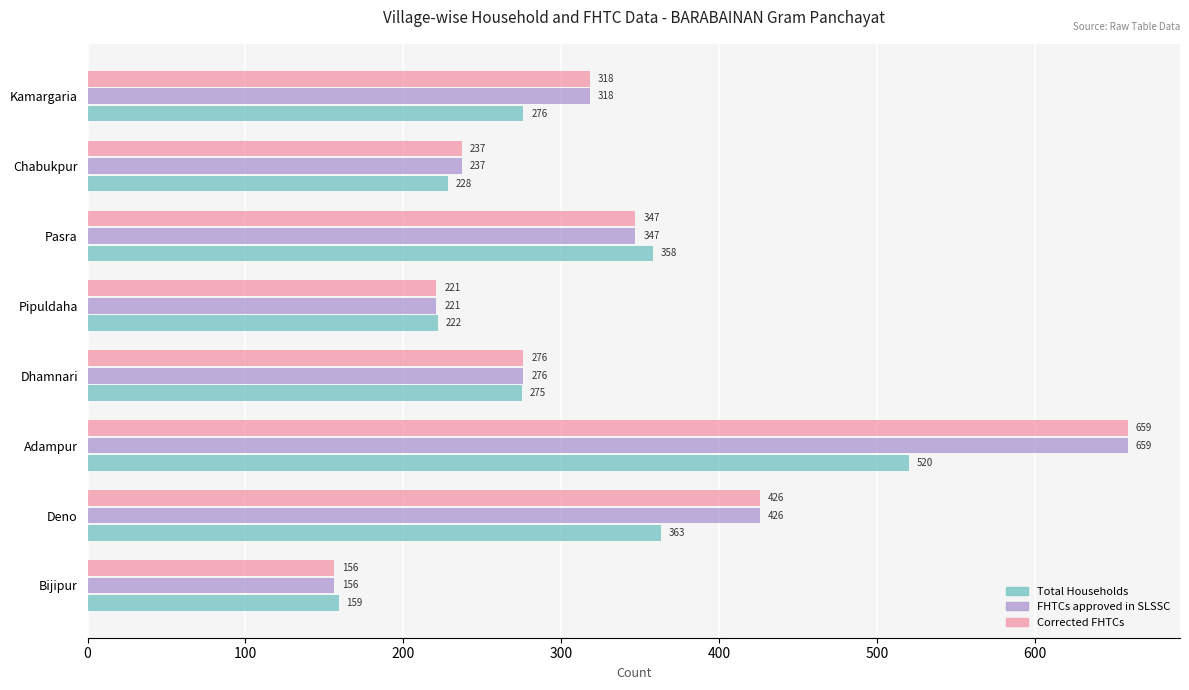

The value of FHTCs approved in SLSSC at Kamargaria is 130. True or false?

False